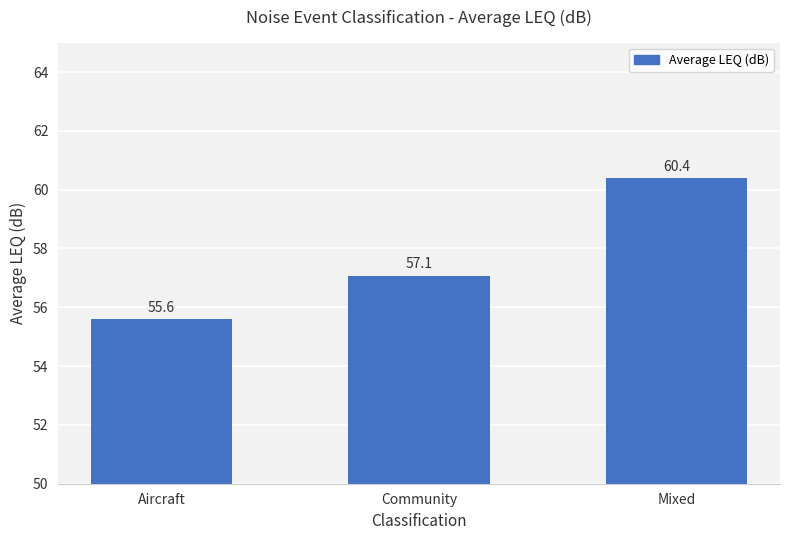

Where is the data nearest to the value 57?

Community